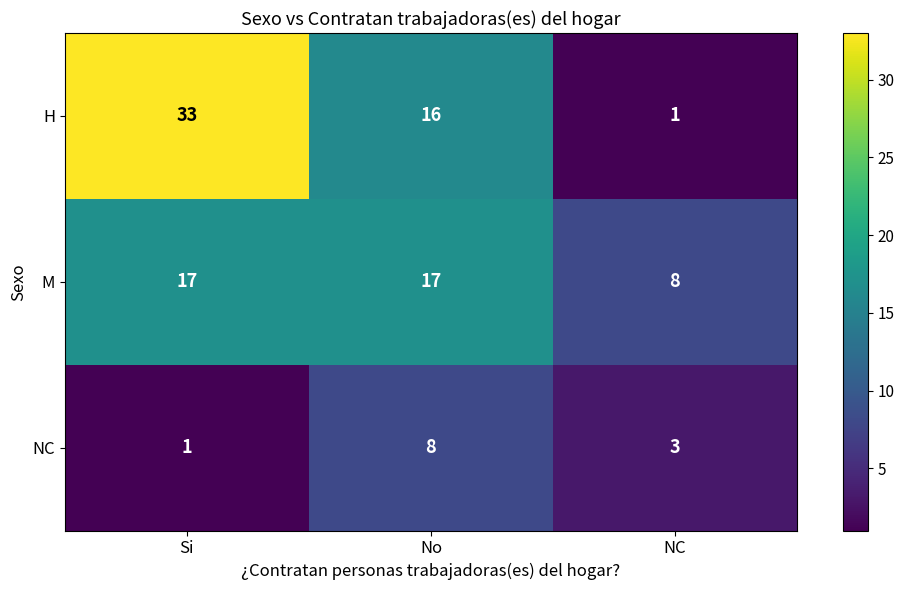

How many distinct data groups are displayed?

3